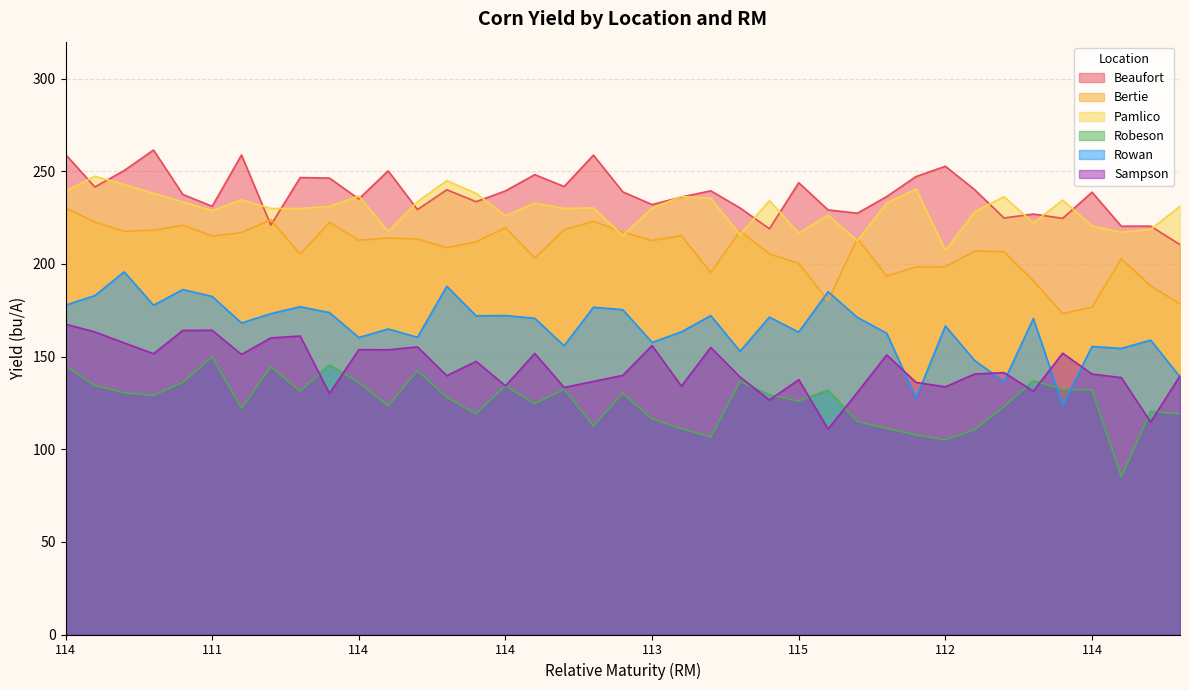

How many series are shown in this chart?

6